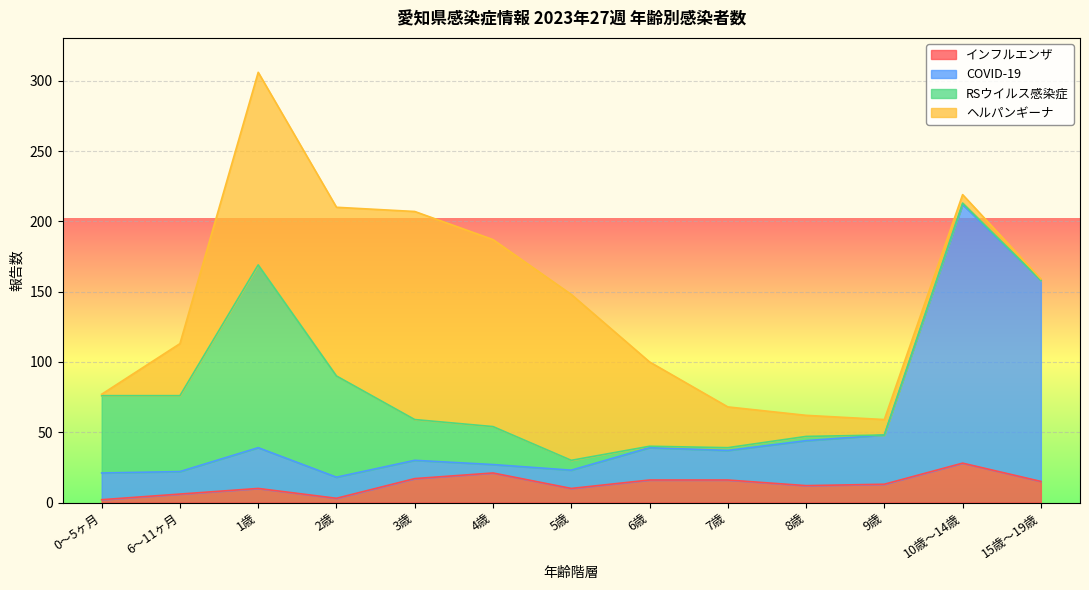

Is it true that COVID-19 equals 273 at 15歳～19歳?

False